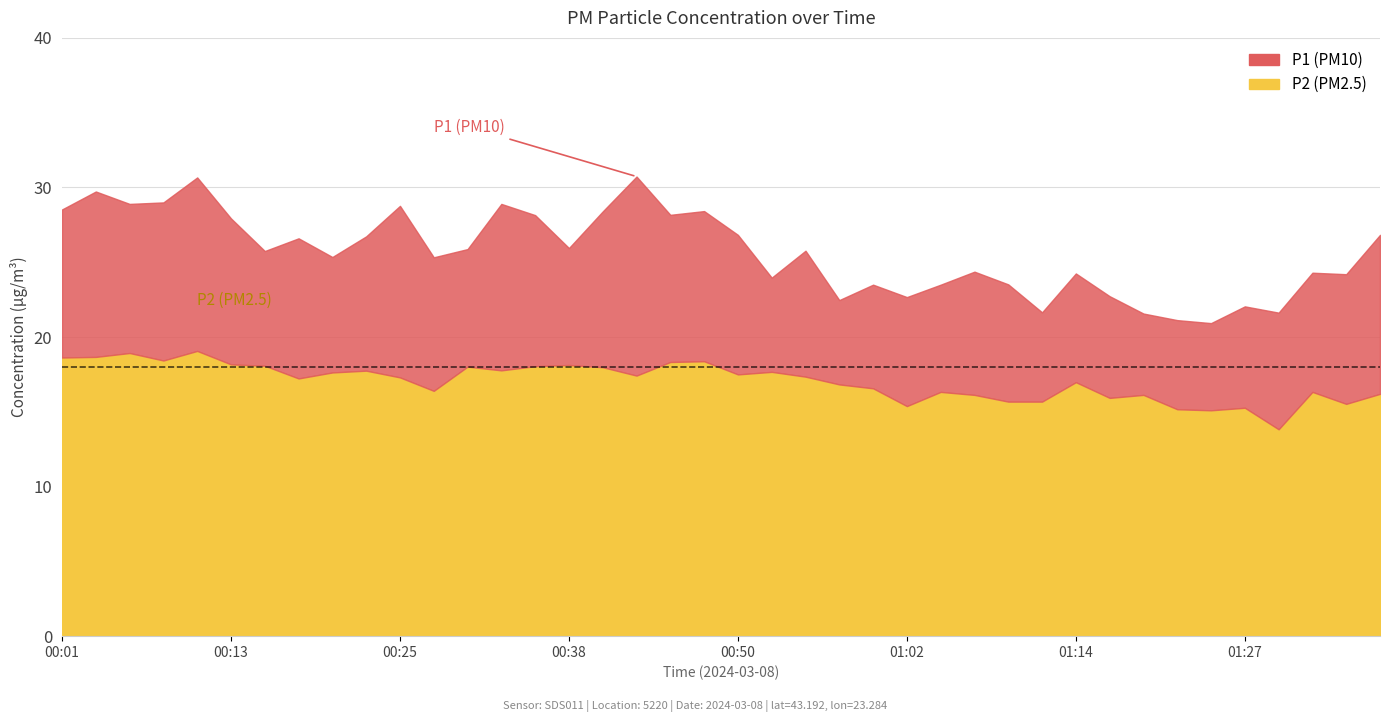

Which category has the highest value across all series?

00:42